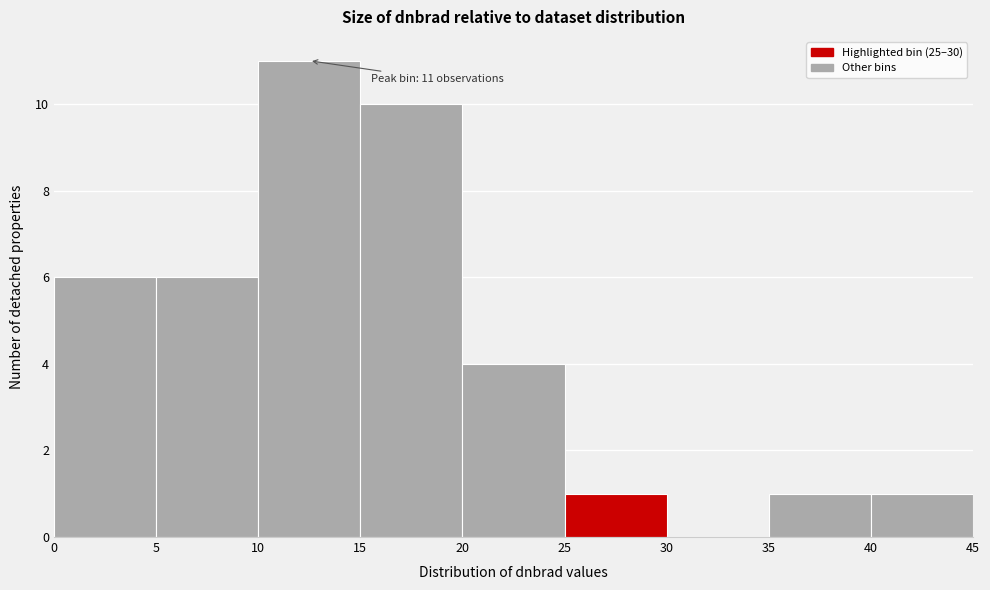

Over which range of the x-axis is the bar tallest?

10 to 15